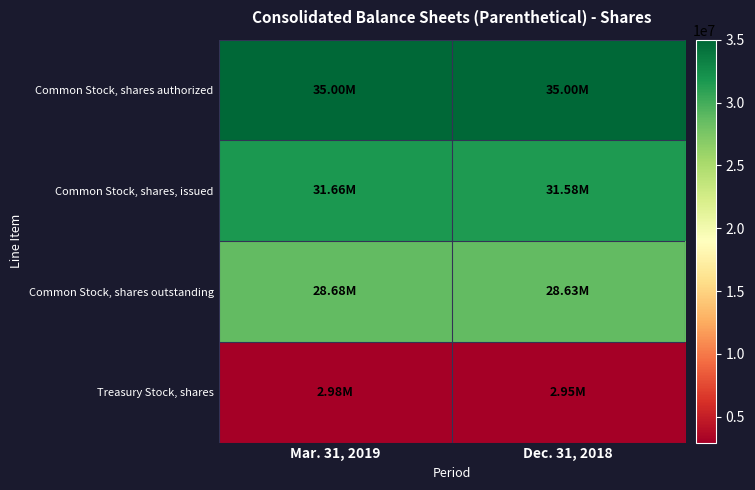

What is the minimum value shown in the chart?

2951000